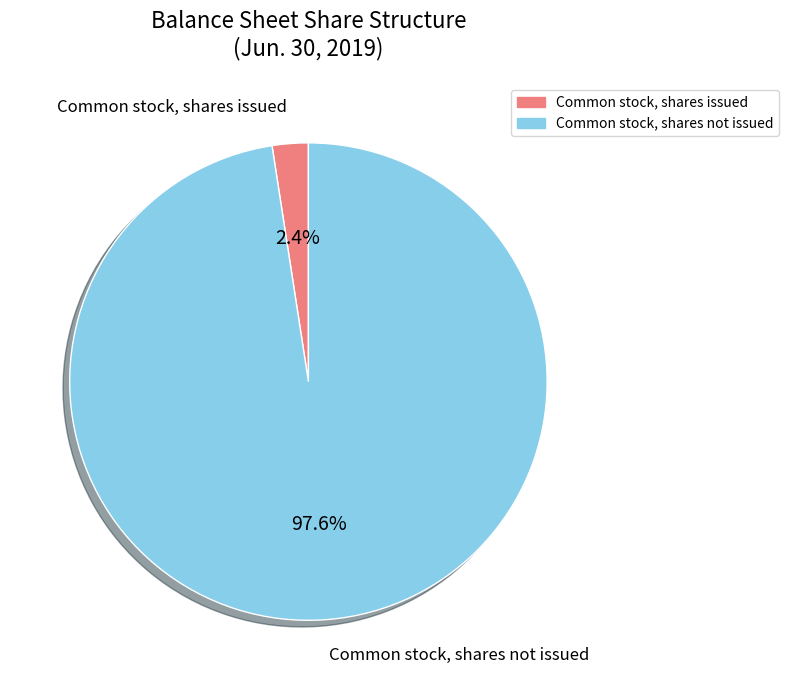

Is there a majority slice in this chart?

Yes